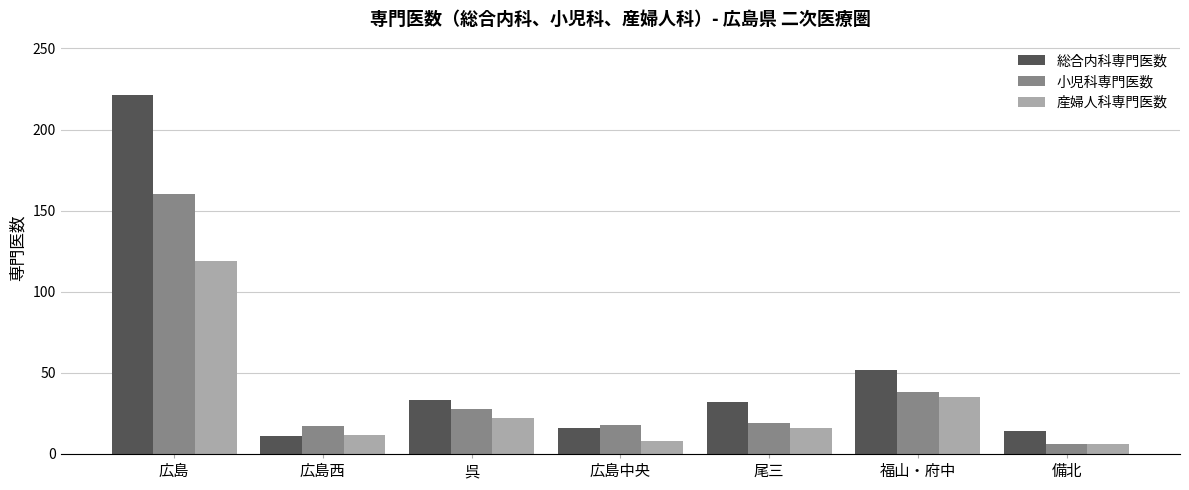

Which series changed the most between 呉 and 広島中央?

総合内科専門医数